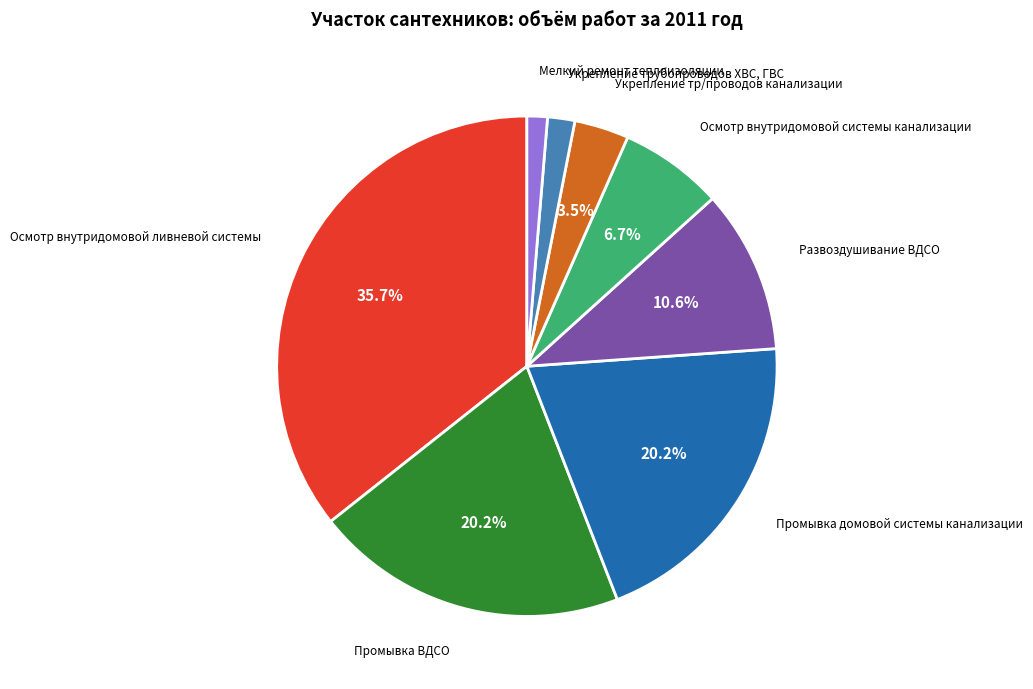

True or false: Осмотр внутридомовой системы канализации accounts for 7% of the total.

True